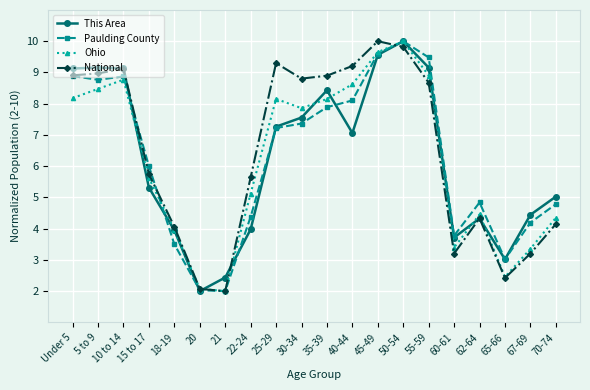

The National series shows 8.9 at Under 5. True or false?

True